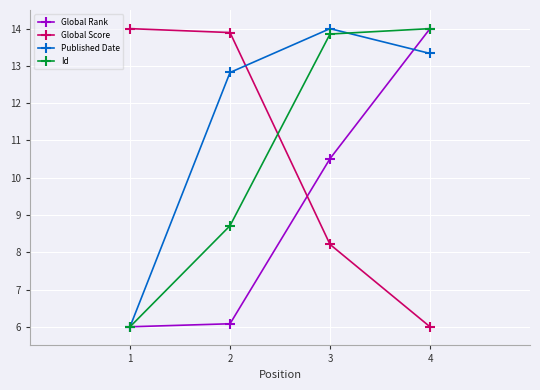

What is the sum of the Published Date values at 4 and 2?

26.2